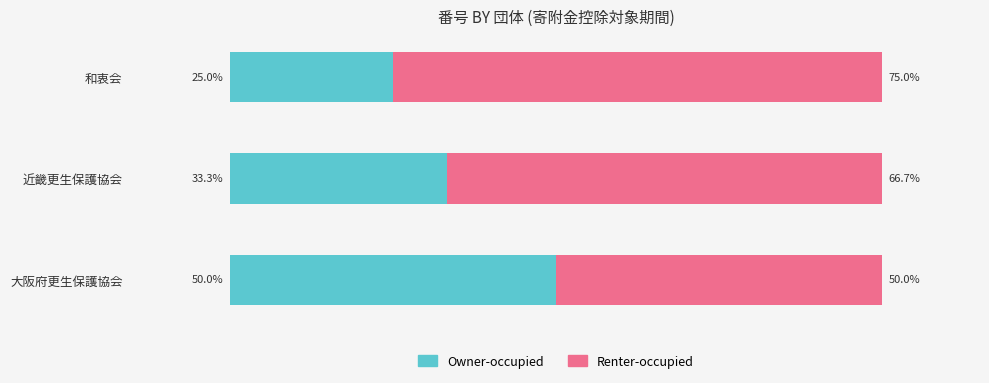

Which category has the highest value in the Owner-occupied series?

大阪府更生保護協会